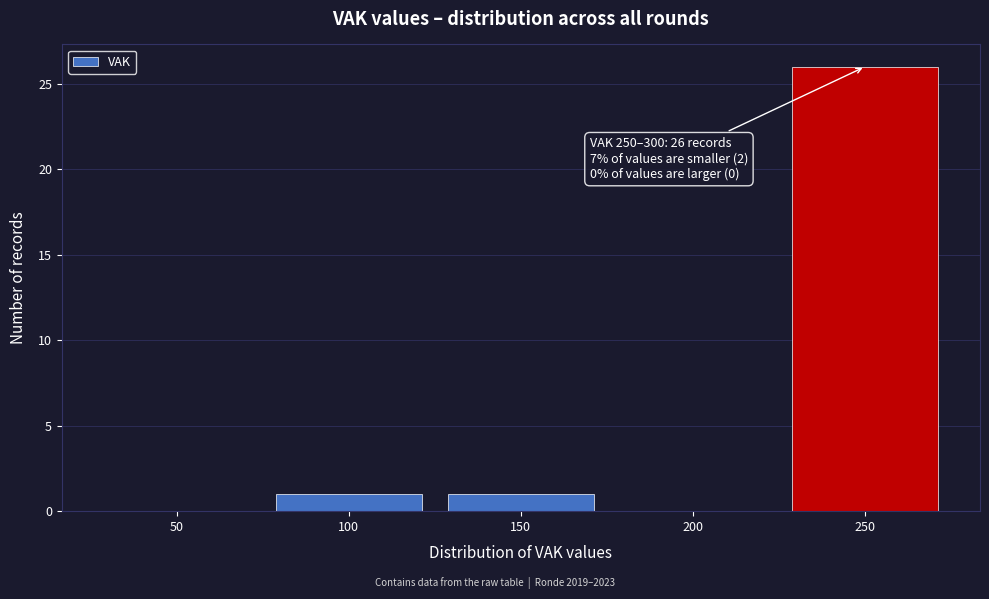

Reading right to left, transcribe all the data shown in this chart.

250=26	200=0	150=1	100=1	50=0